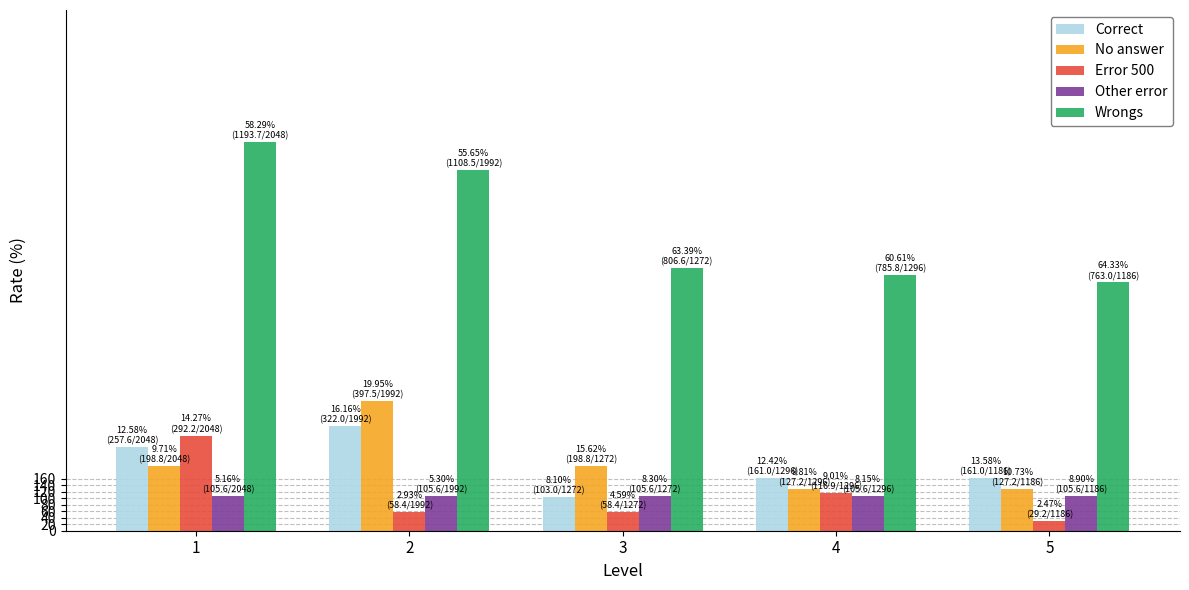

What is the average value of the Other error series?

105.6